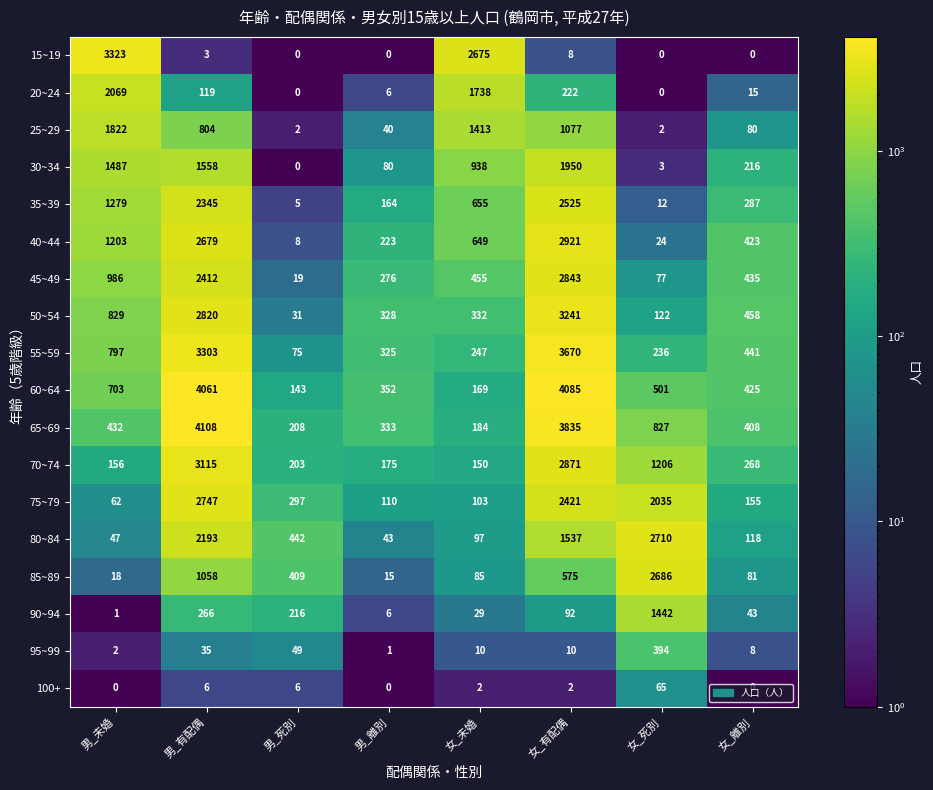

At how many categories does at least one series exceed 1710?

5